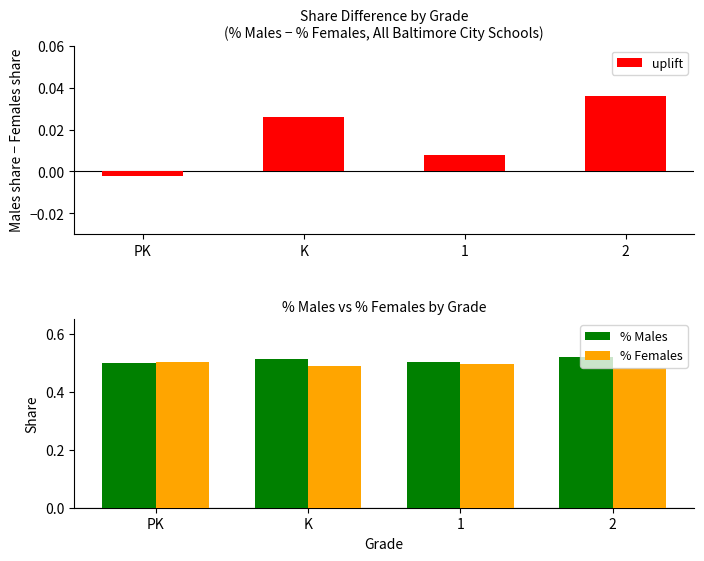

Reading left to right, what are all the values shown in this chart?

uplift: PK=-0.0	K=0.0	1=0.0	2=0.0
% Males: PK=0.5	K=0.5	1=0.5	2=0.5
% Females: PK=0.5	K=0.5	1=0.5	2=0.5